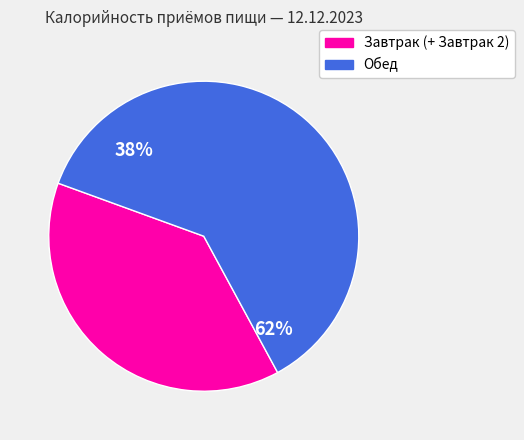

Is it true that Завтрак (+ Завтрак 2) is 38% of the pie?

True